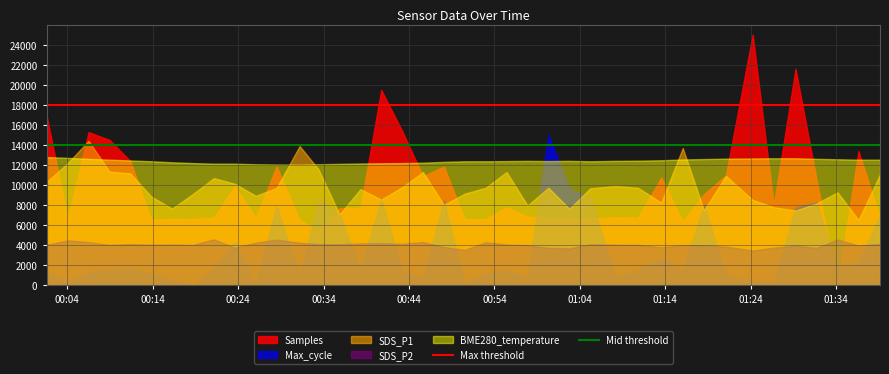

The Max threshold series shows 18000 at 00:14. True or false?

True